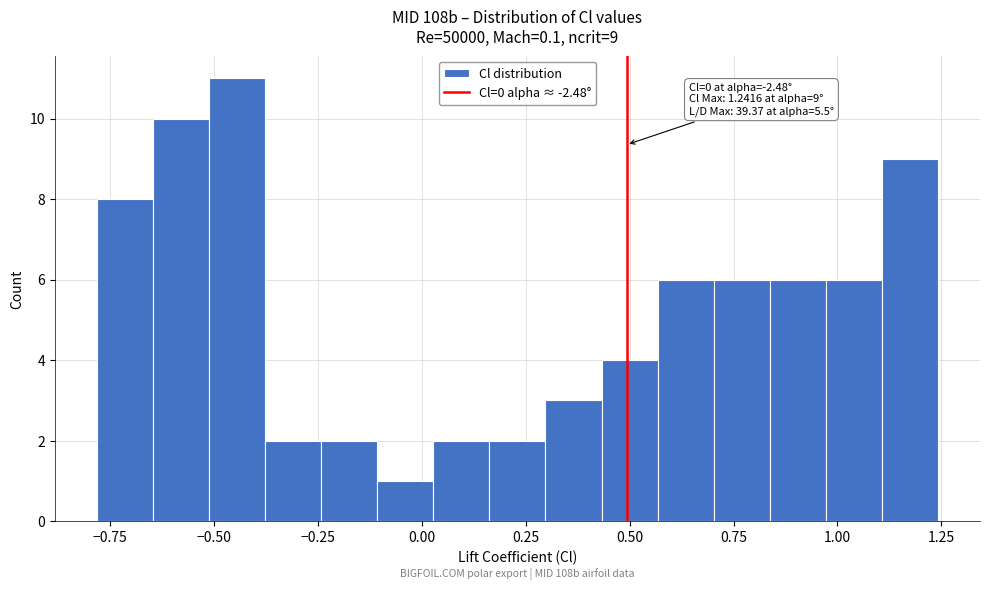

Read against the x-axis, roughly where is the centre of the tallest bar?

-0.45